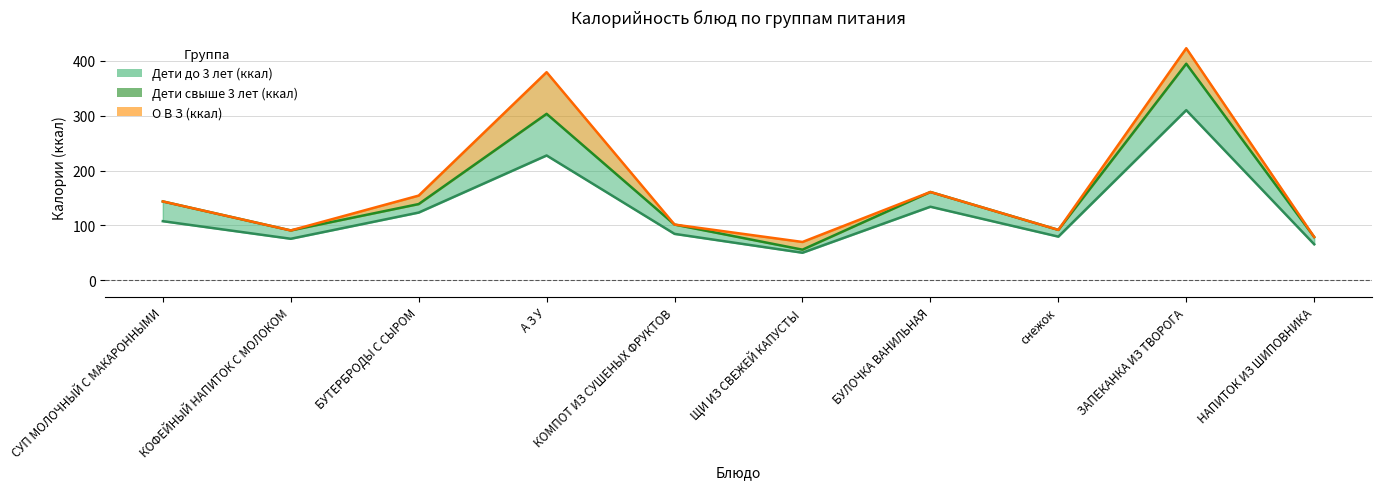

True or false: Дети свыше 3 лет (ккал) has a value of 161.0 at БУЛОЧКА ВАНИЛЬНАЯ.

True